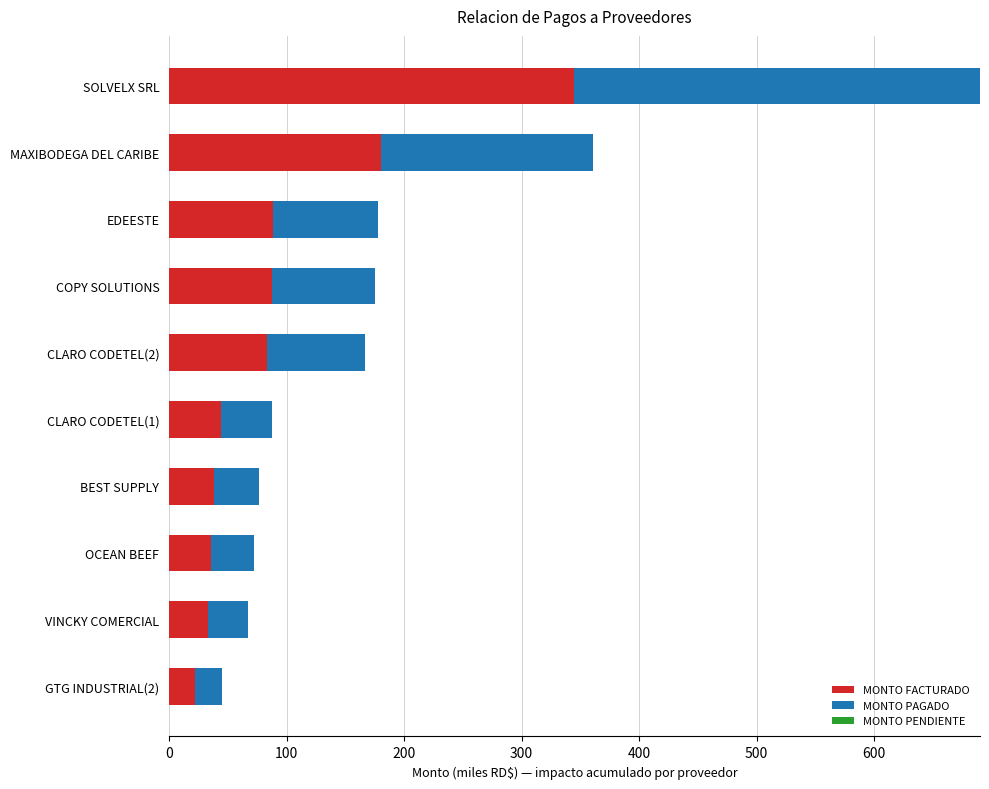

At which category is the sum across all series the highest?

SOLVELX SRL